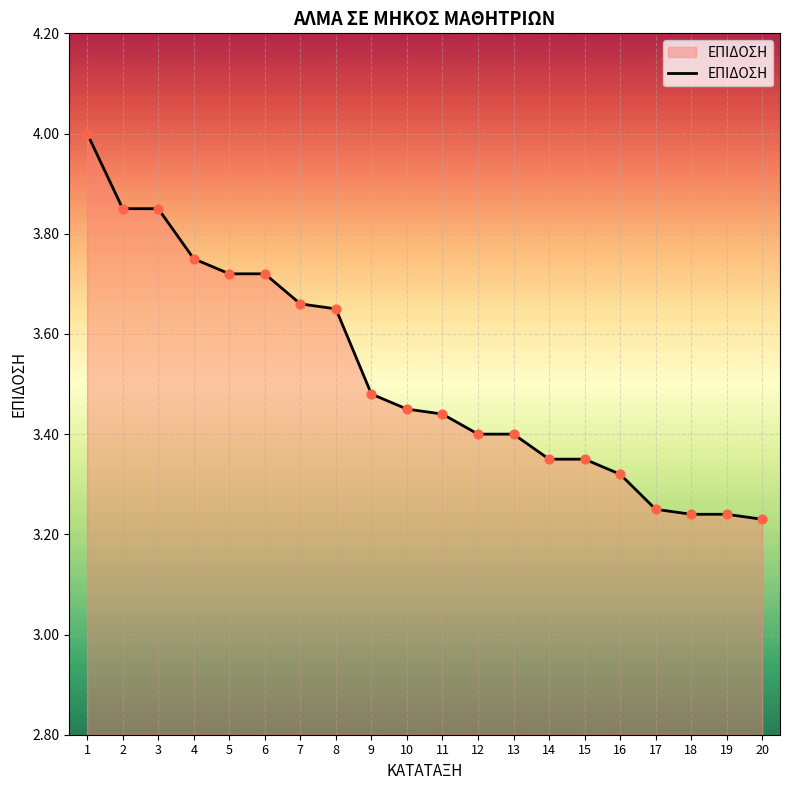

Which has a higher value, 2 or 12?

2